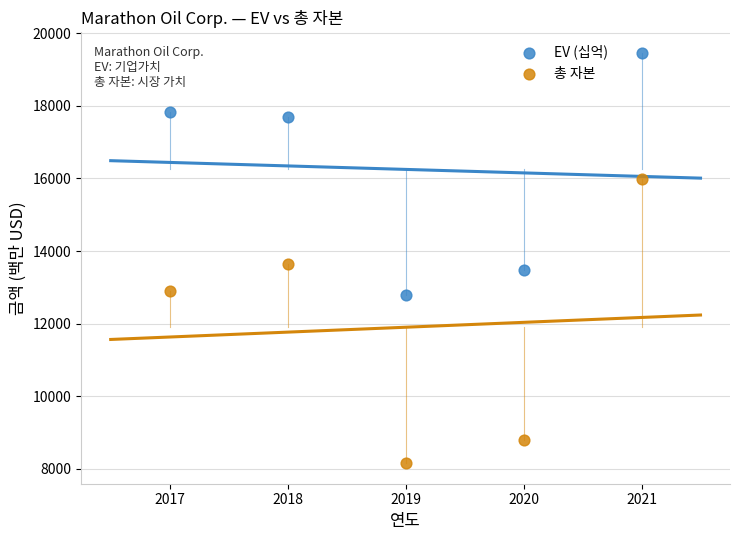

Which series has the largest Y range (max minus min)?

총 자본